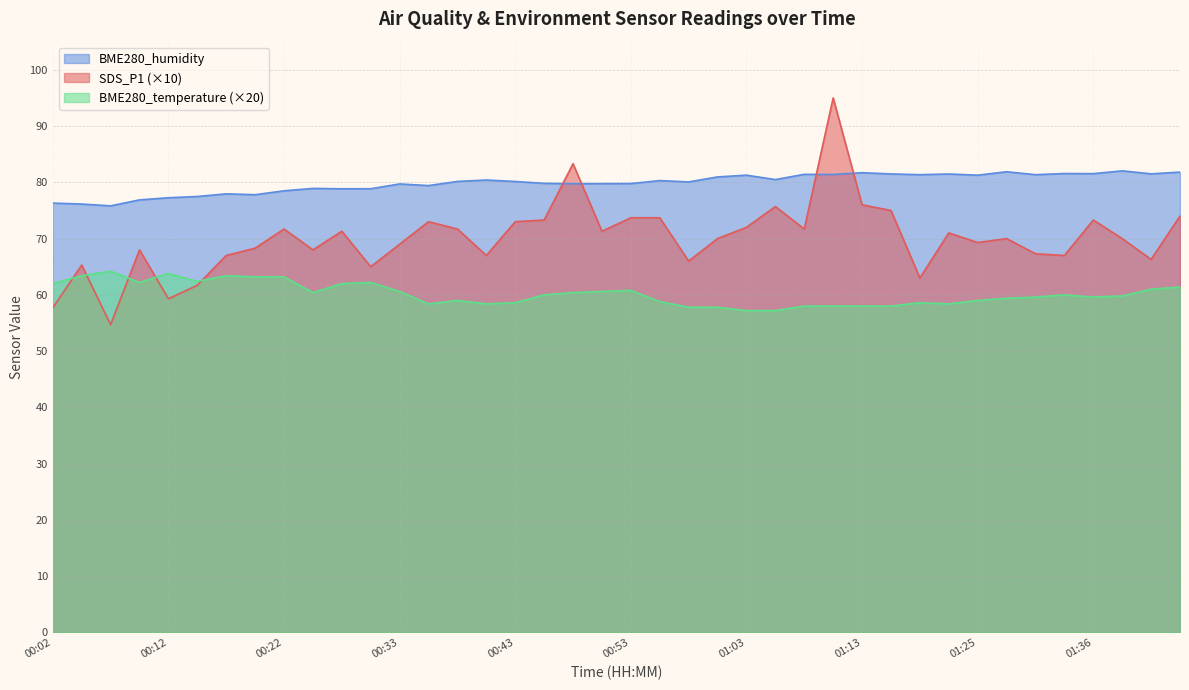

What is the spread (max minus min) of values at 00:40?

22.0